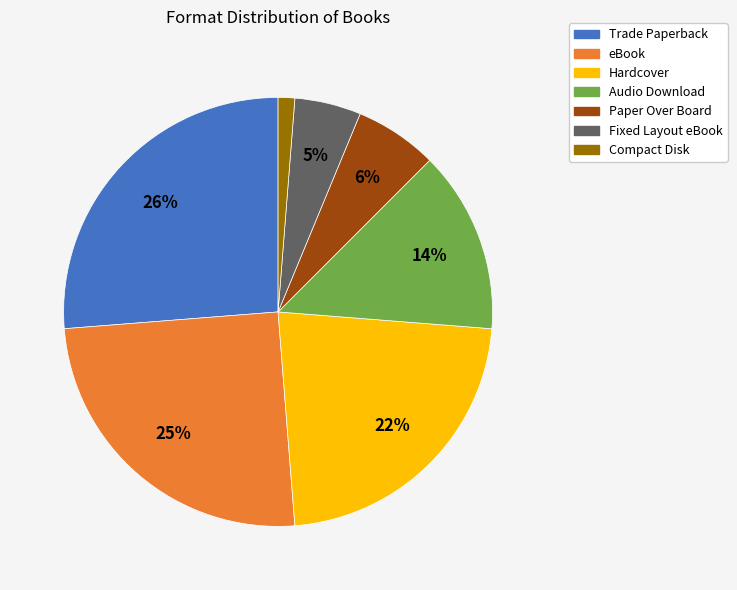

Which category has the smallest portion of the pie?

Compact Disk